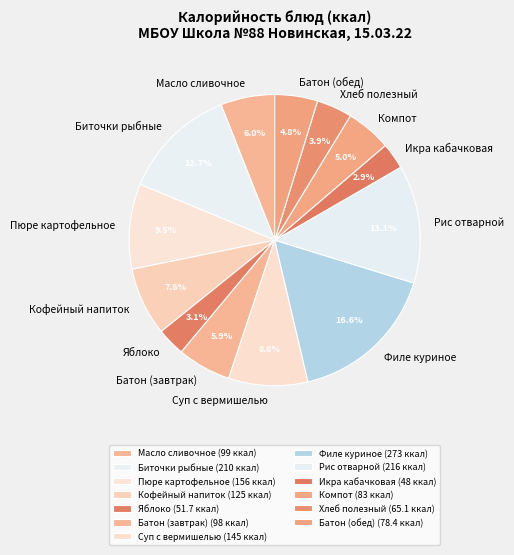

Which has a higher value, Биточки рыбные or Пюре картофельное?

Биточки рыбные